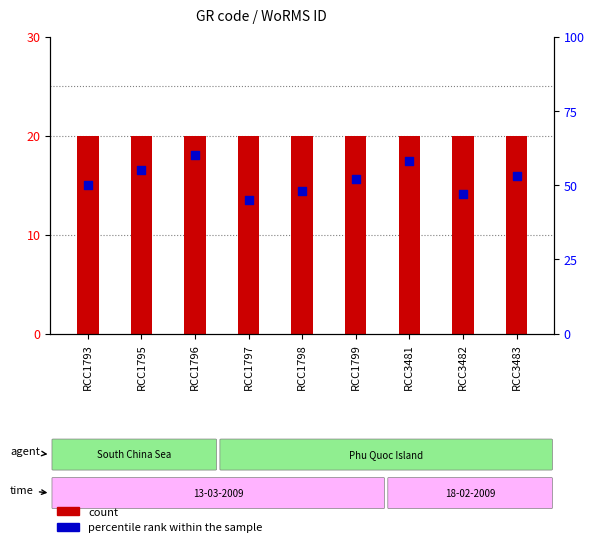

Which series has the largest total across all categories?

percentile rank within the sample